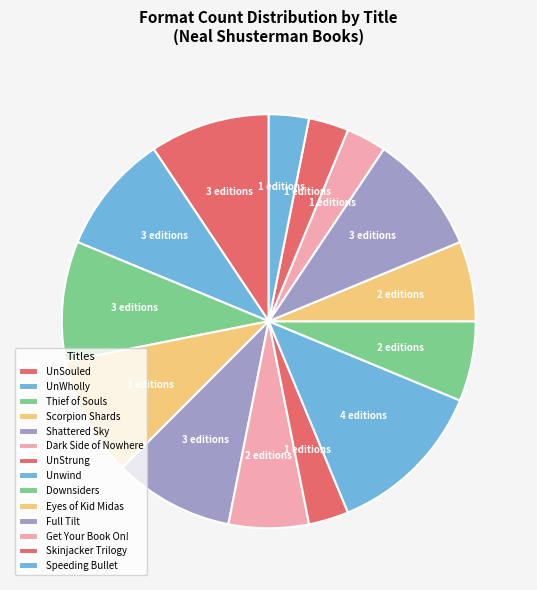

Does any single category account for the majority?

No